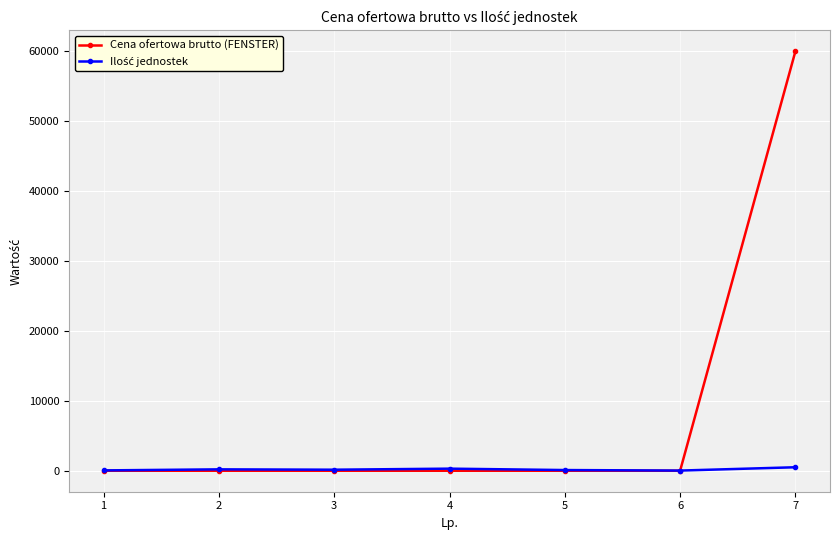

Which series has the widest spread of values?

Cena ofertowa brutto (FENSTER)